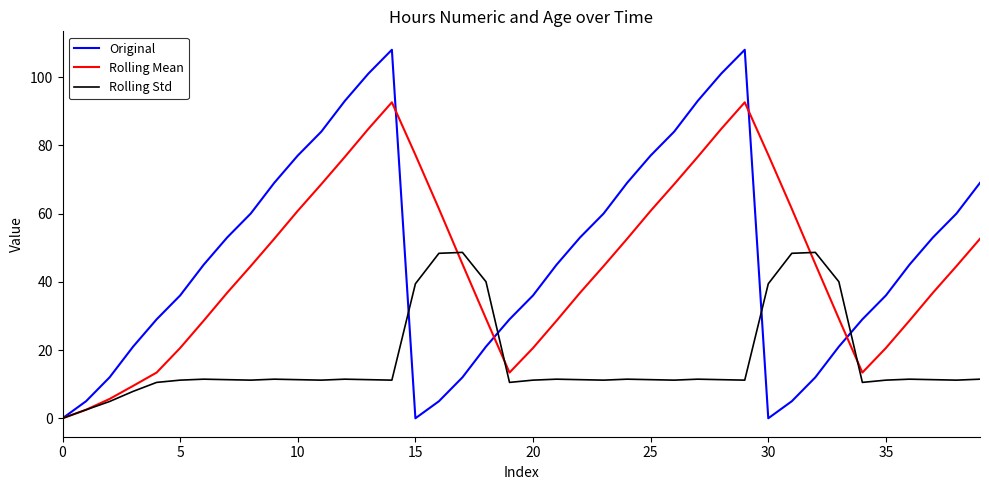

List the series in order of their peak value, highest first.

Original, Rolling Mean, Rolling Std